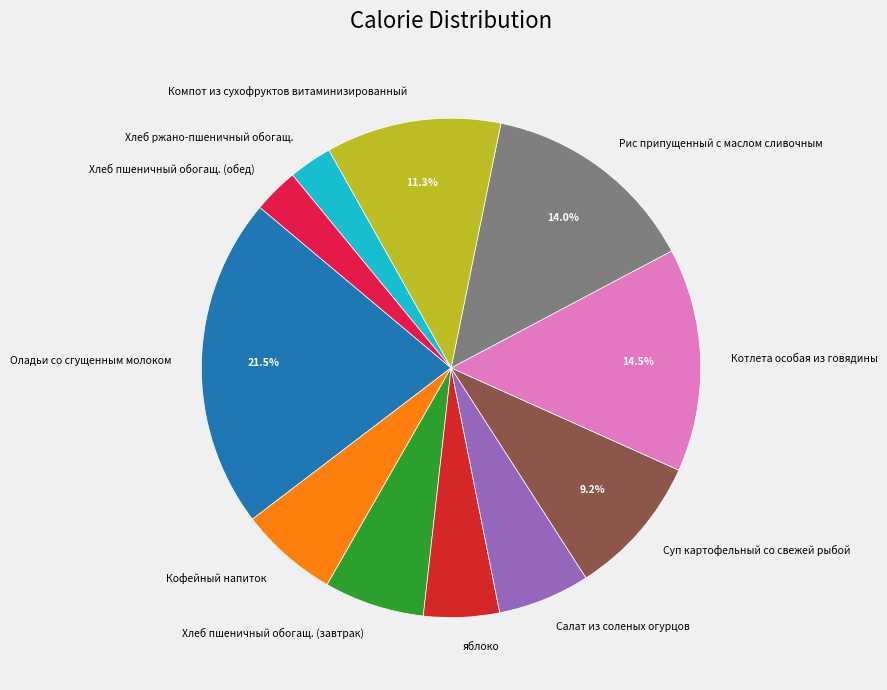

Which category has the biggest portion of the pie?

Оладьи со сгущенным молоком